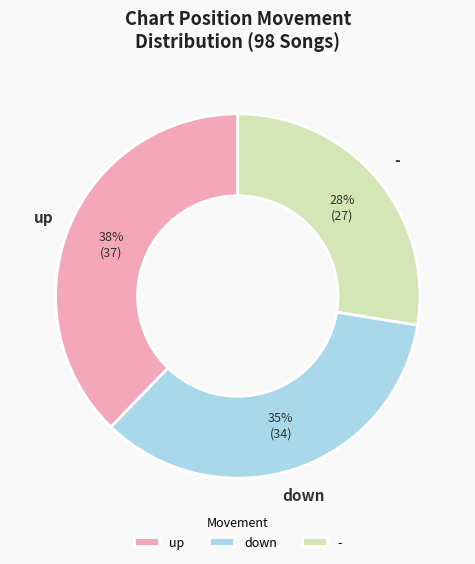

Does down account for over 50% of the chart?

No